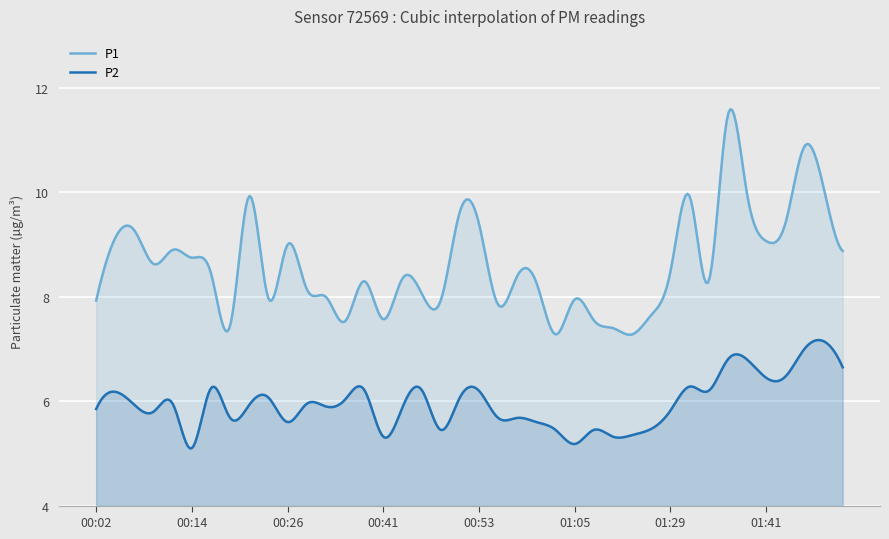

The P2 series shows 6.5 at 01:44. True or false?

True